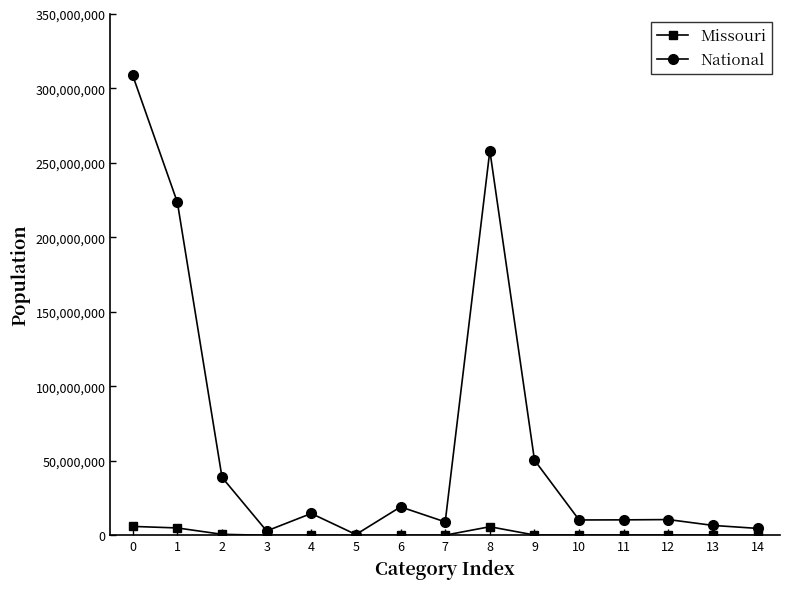

Rank the series by their average value, from lowest to highest.

Missouri, National